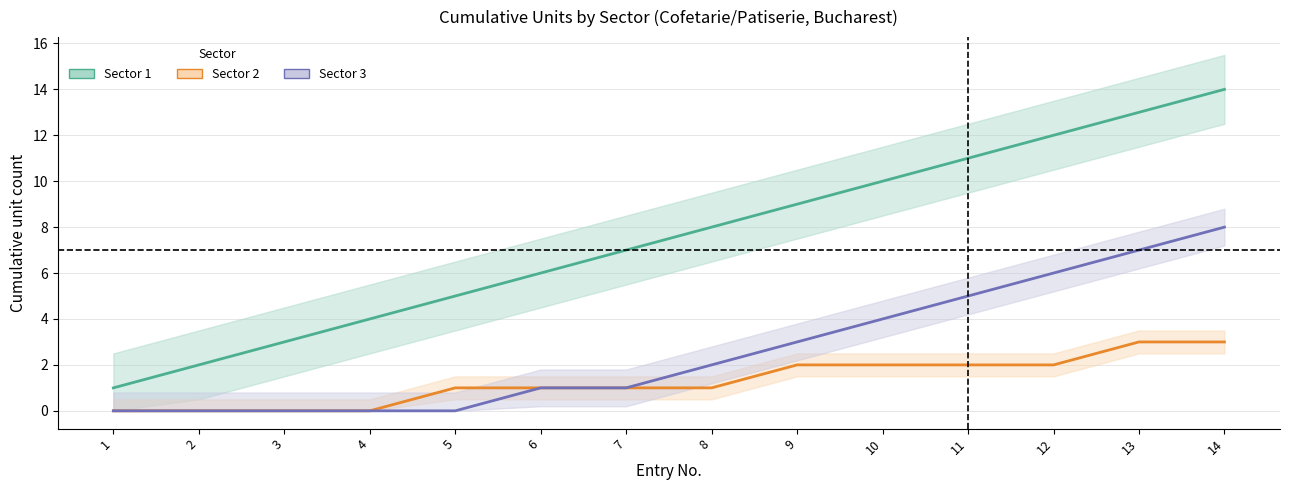

What are all the series names shown in the legend?

Sector 1, Sector 2, Sector 3